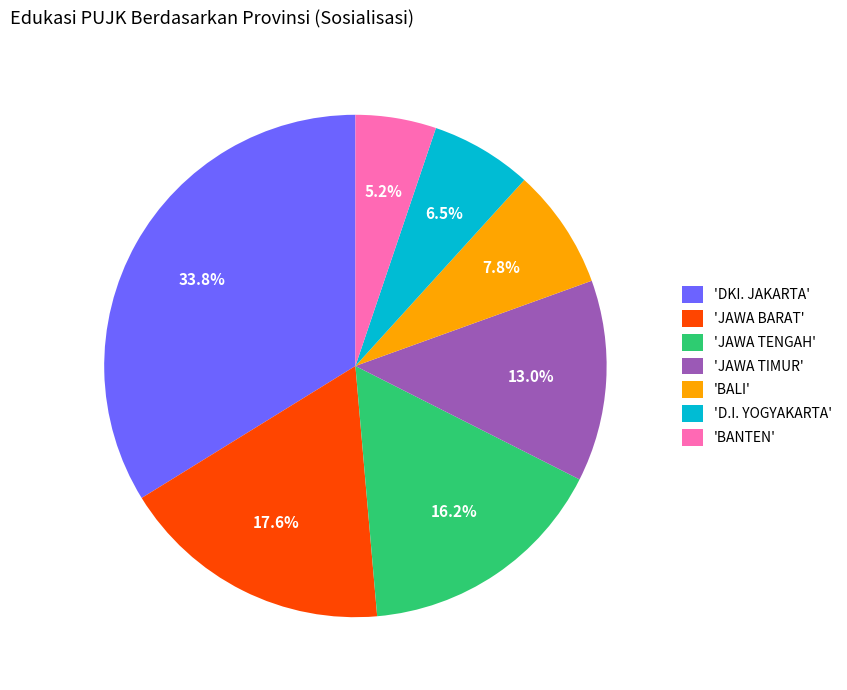

To the nearest percent, what is the average slice percentage?

14%